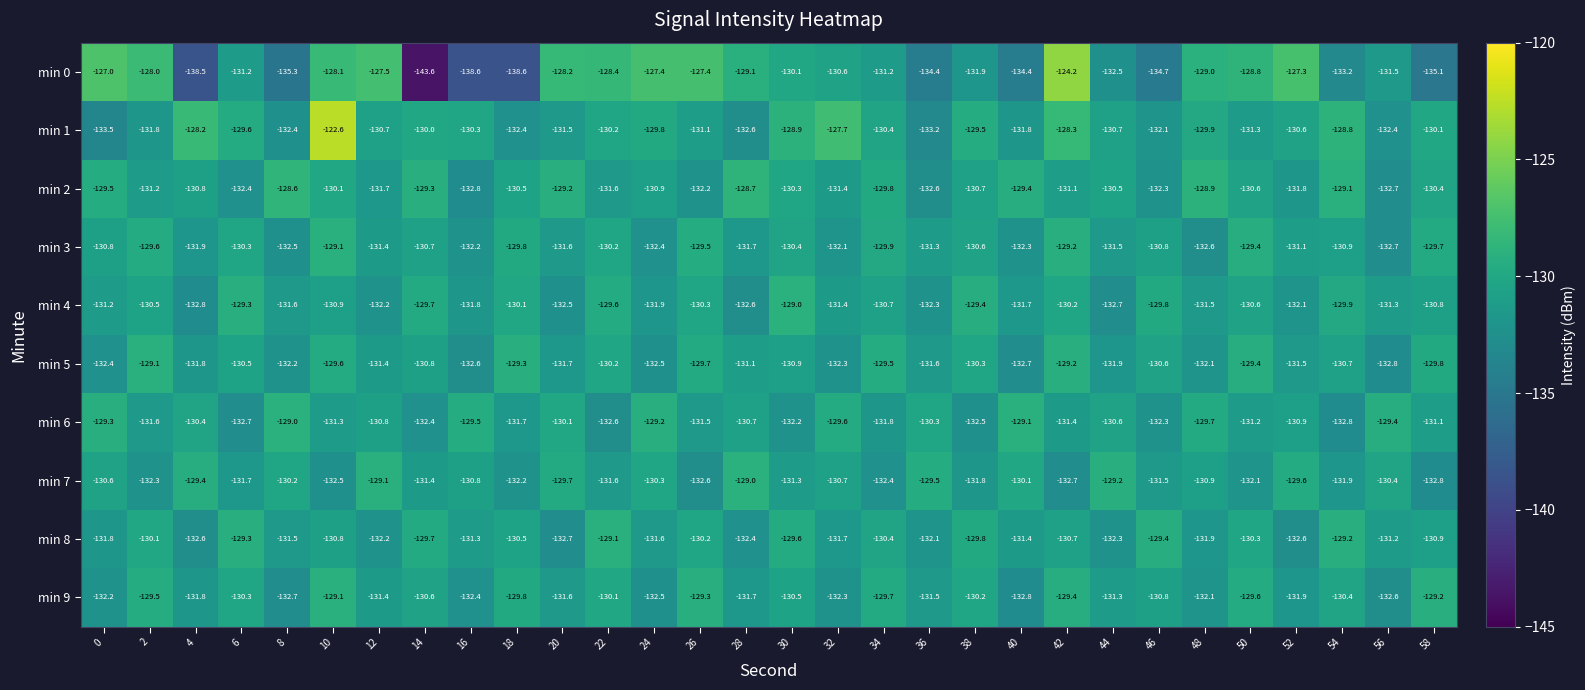

List the labels in order of min 5 value, smallest first.

56, 40, 16, 24, 0, 32, 8, 48, 44, 4, 20, 36, 52, 12, 28, 30, 14, 54, 46, 6, 38, 22, 58, 26, 10, 34, 50, 18, 42, 2